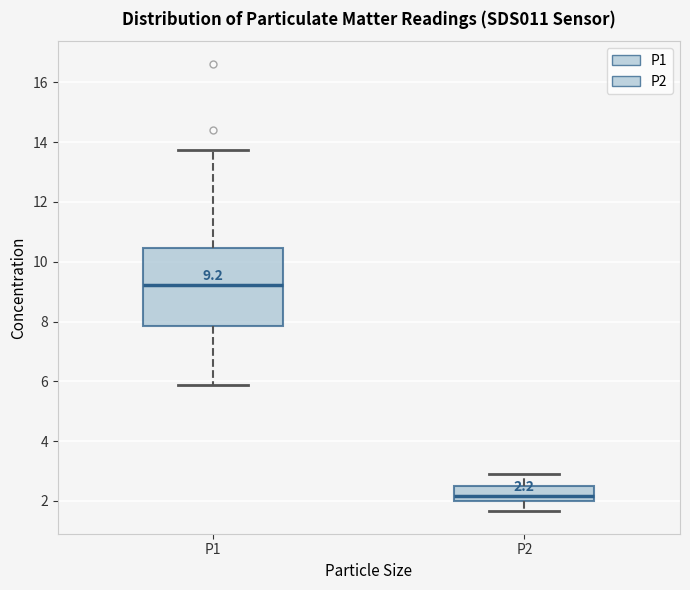

Comparing the boxes themselves (not the whiskers), which one is the tallest?

P1